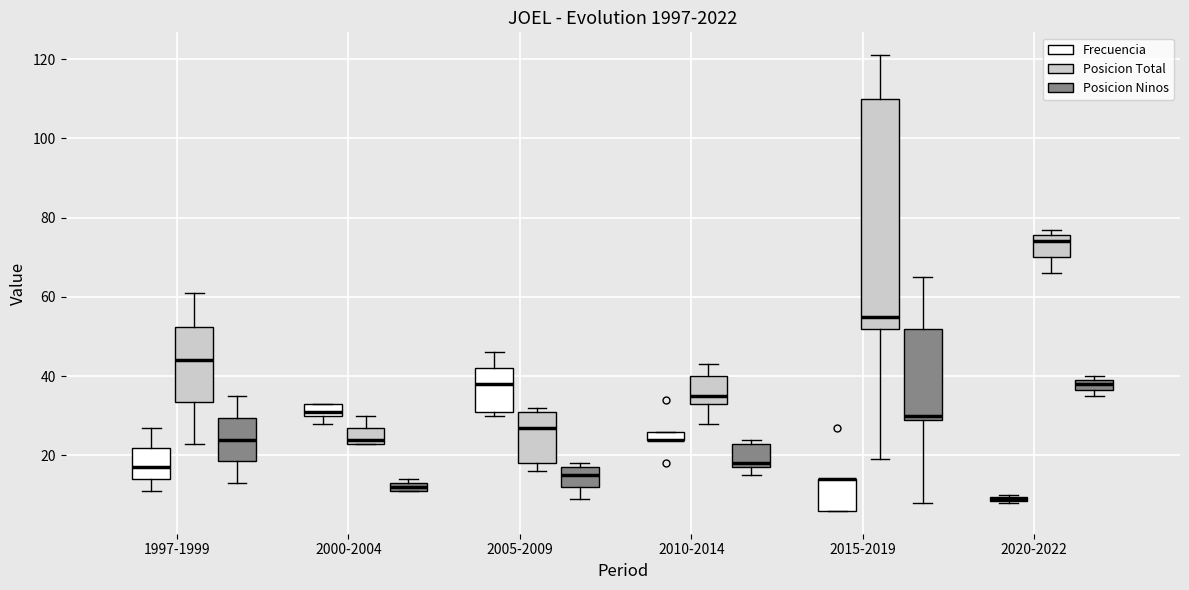

Where is the lower edge of the box for 1997-1999 (Frecuencia) on the y-axis? The values are not printed on the chart, so give them approximately, as read against the axis.

14